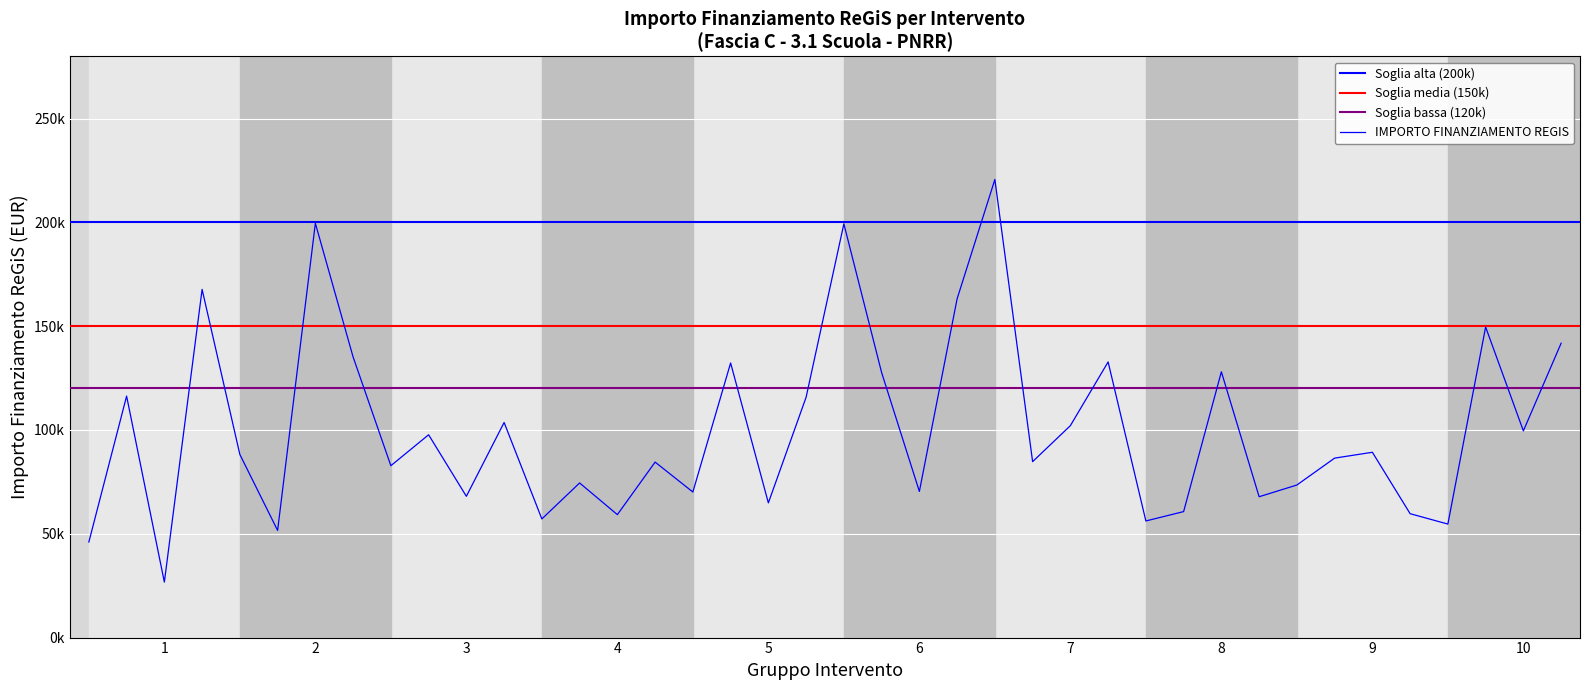

What is the minimum value shown in the chart?

26730.0